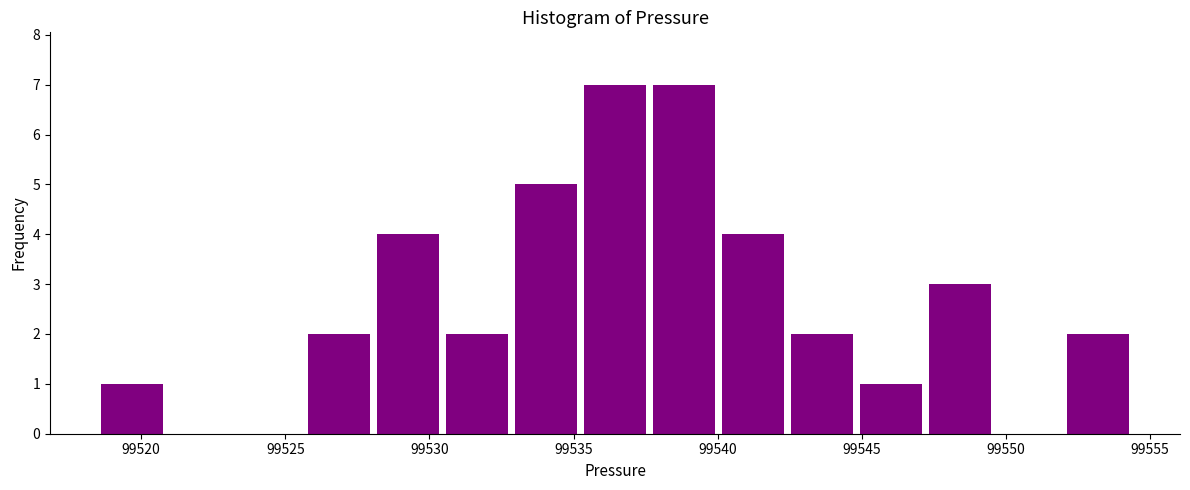

Reading left to right, list every bar in this chart as the range it spans on the x-axis followed by its height. Neither the bar edges nor the heights are printed on the chart, so give them approximately, as read against the axes.

99518.5 to 99521.0: 1
99521.0 to 99523.5: 0
99523.5 to 99525.5: 0
99525.5 to 99528.0: 2
99528.0 to 99530.5: 4
99530.5 to 99533.0: 2
99533.0 to 99535.0: 5
99535.0 to 99537.5: 7
99537.5 to 99540.0: 7
99540.0 to 99542.5: 4
99542.5 to 99545.0: 2
99545.0 to 99547.0: 1
99547.0 to 99549.5: 3
99549.5 to 99552.0: 0
99552.0 to 99554.5: 2